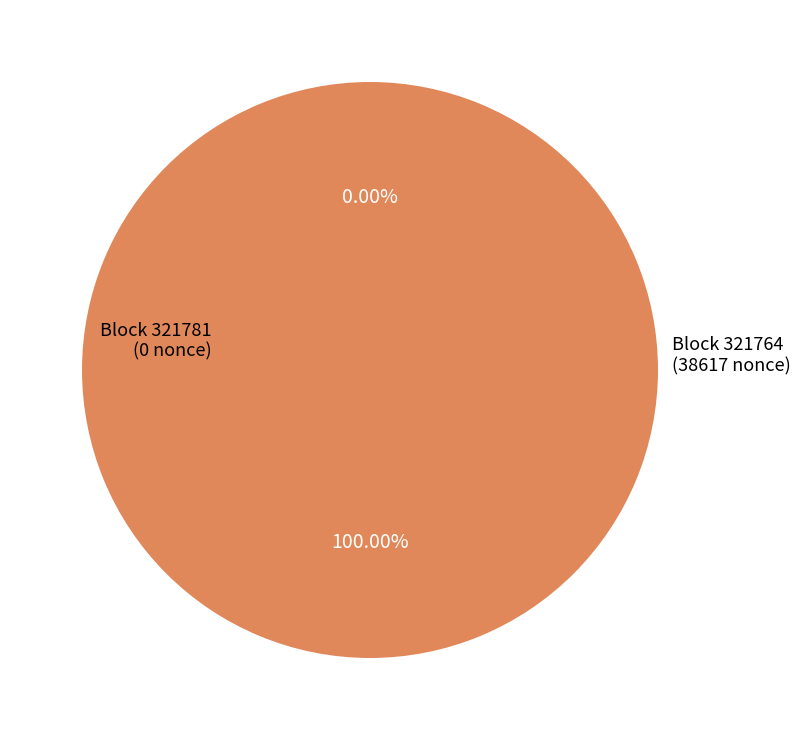

Which has a higher value, 321781 or 321764?

321764